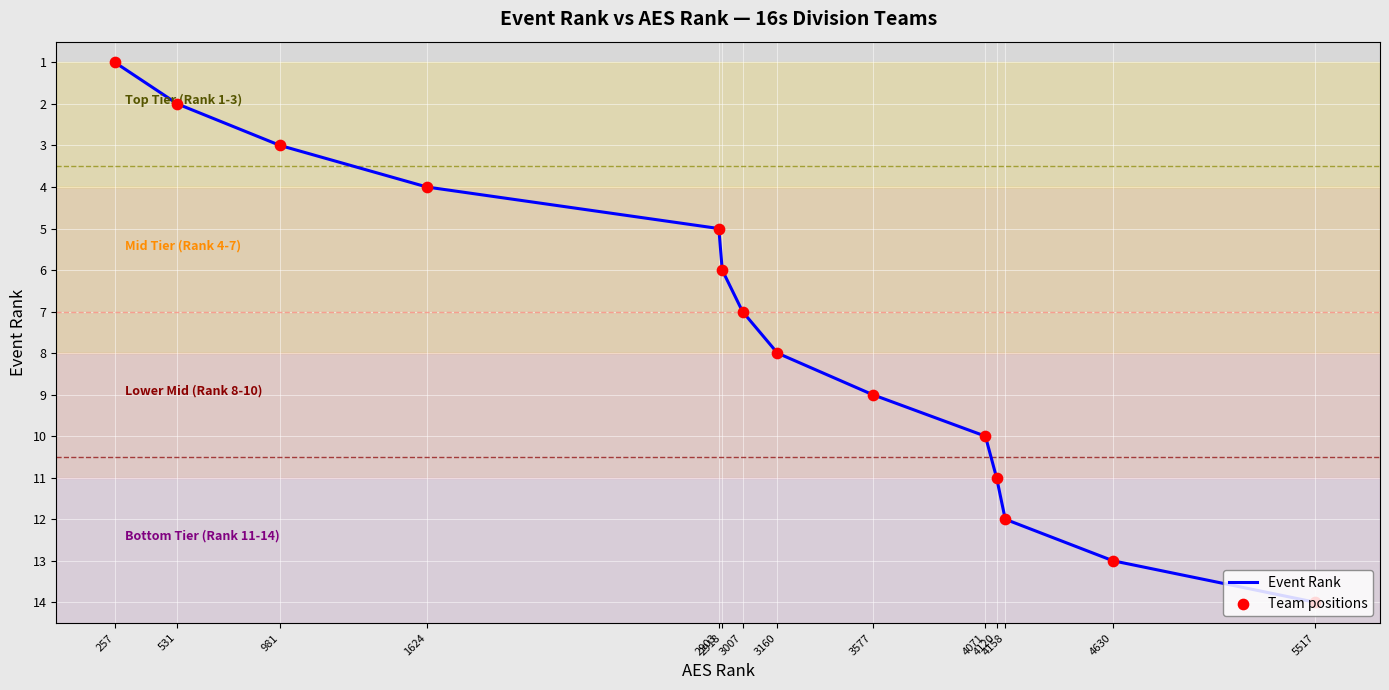

What is the maximum value shown in the chart?

14